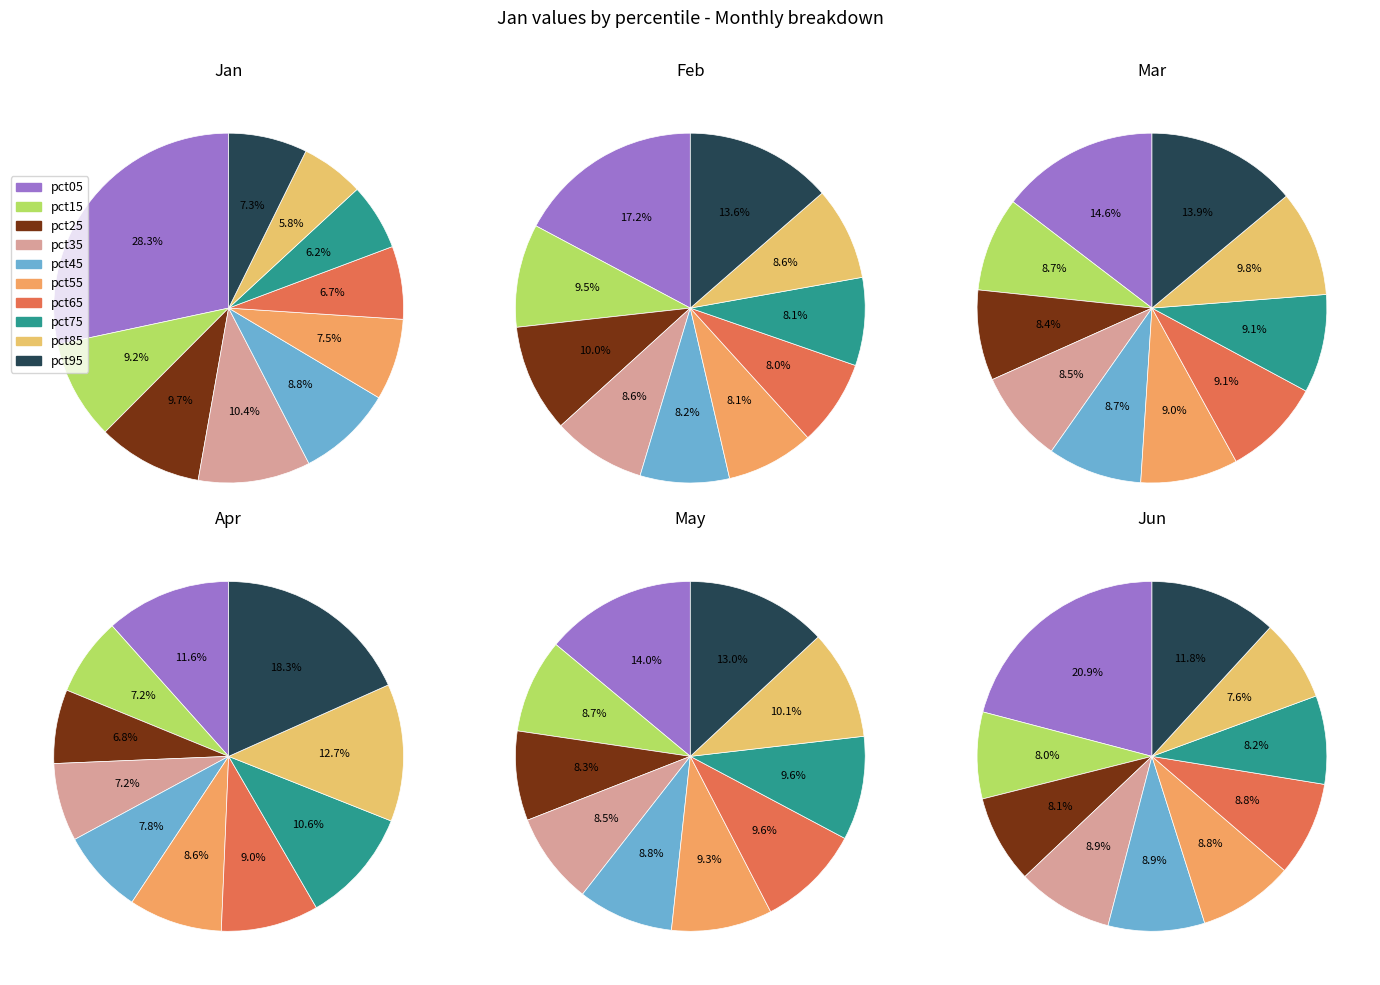

To the nearest percent, what portion does pct15 represent?

9%